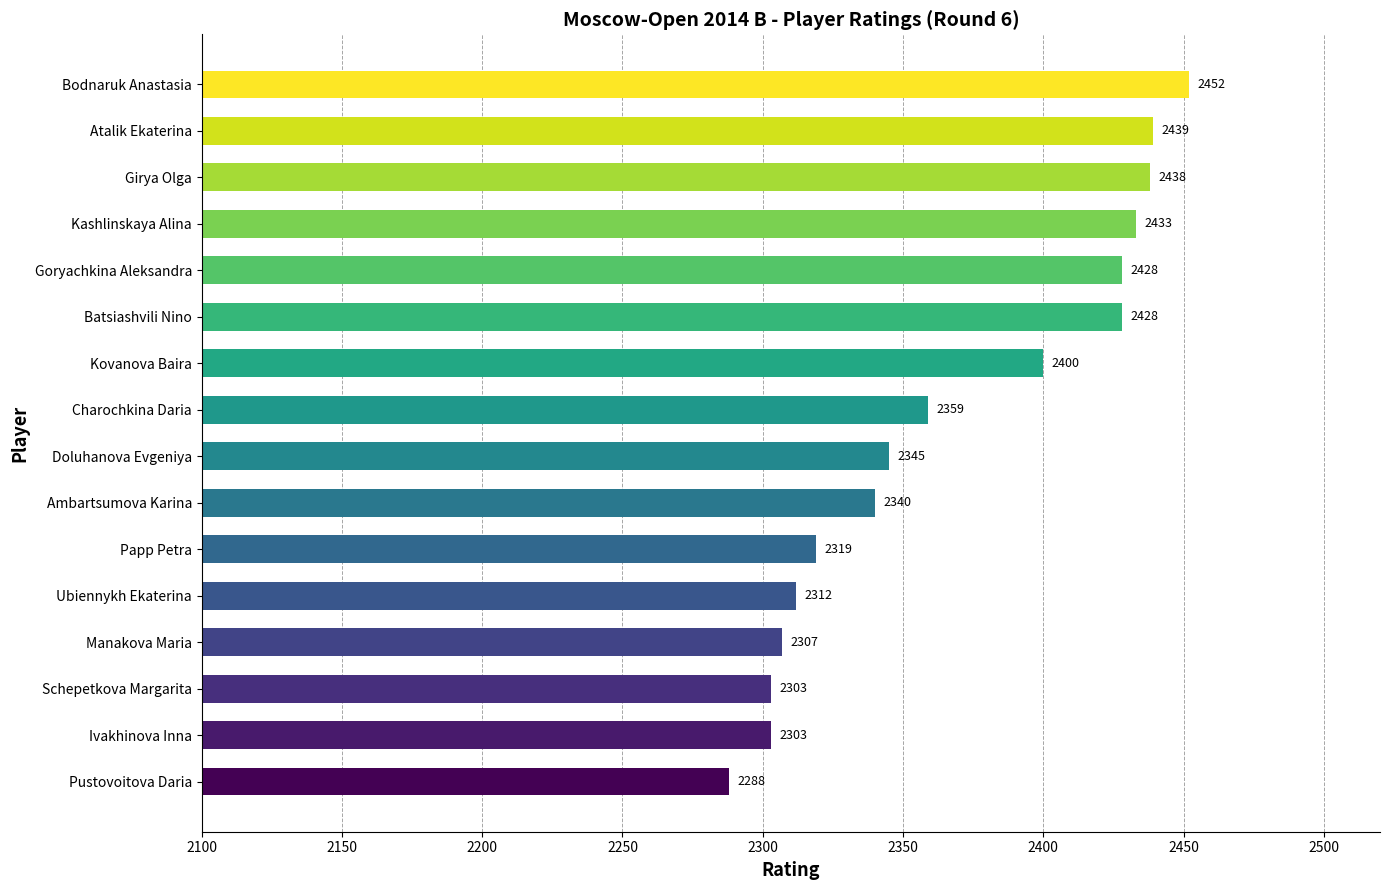

What position from the top is Ubiennykh Ekaterina?

12